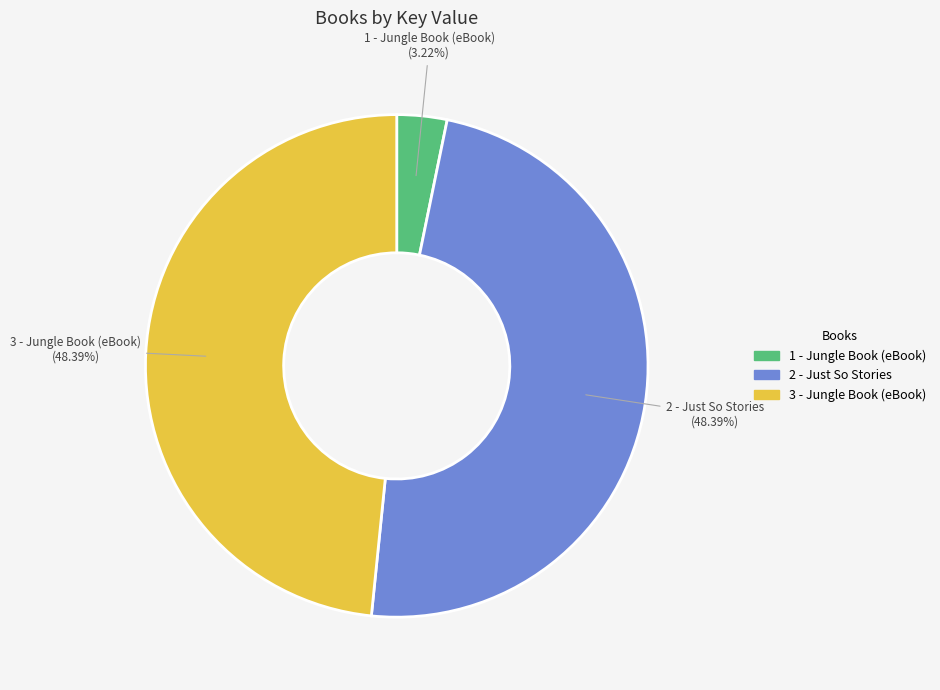

How many slices are in this pie chart?

3